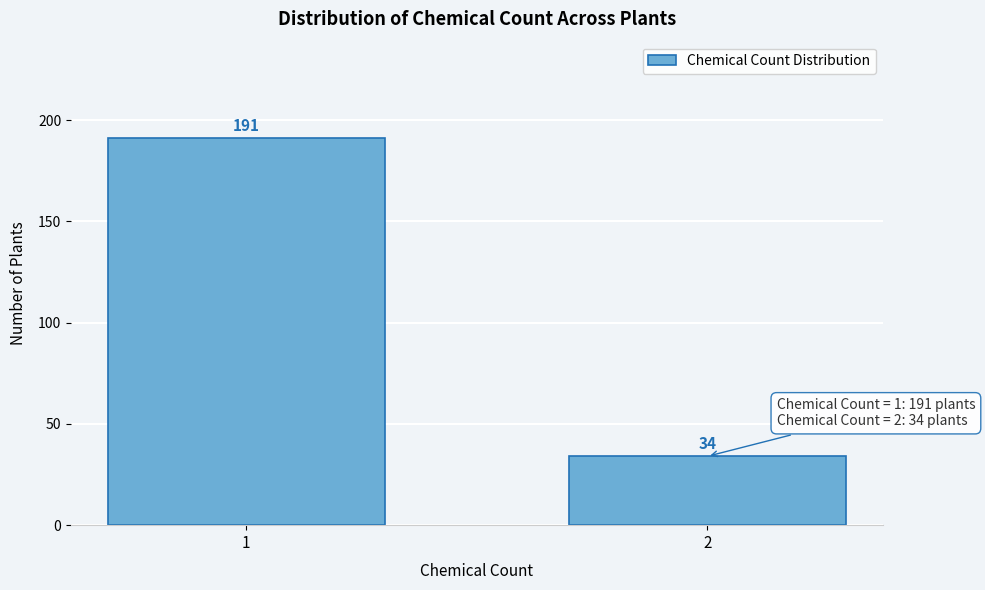

Reading right to left, what are all the values shown in this chart?

2=34	1=191